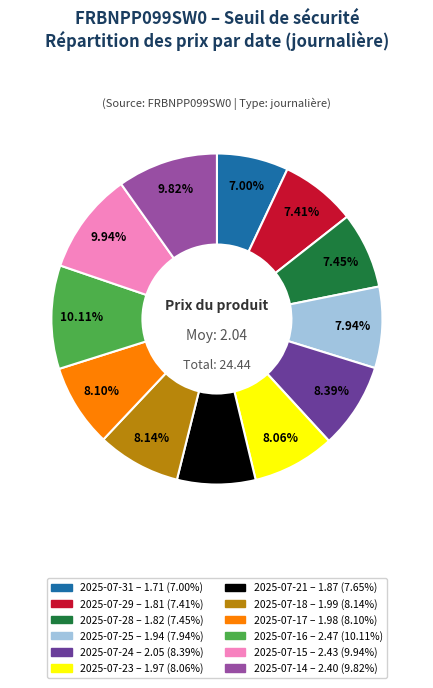

Is there any slice that represents more than half of the pie?

No